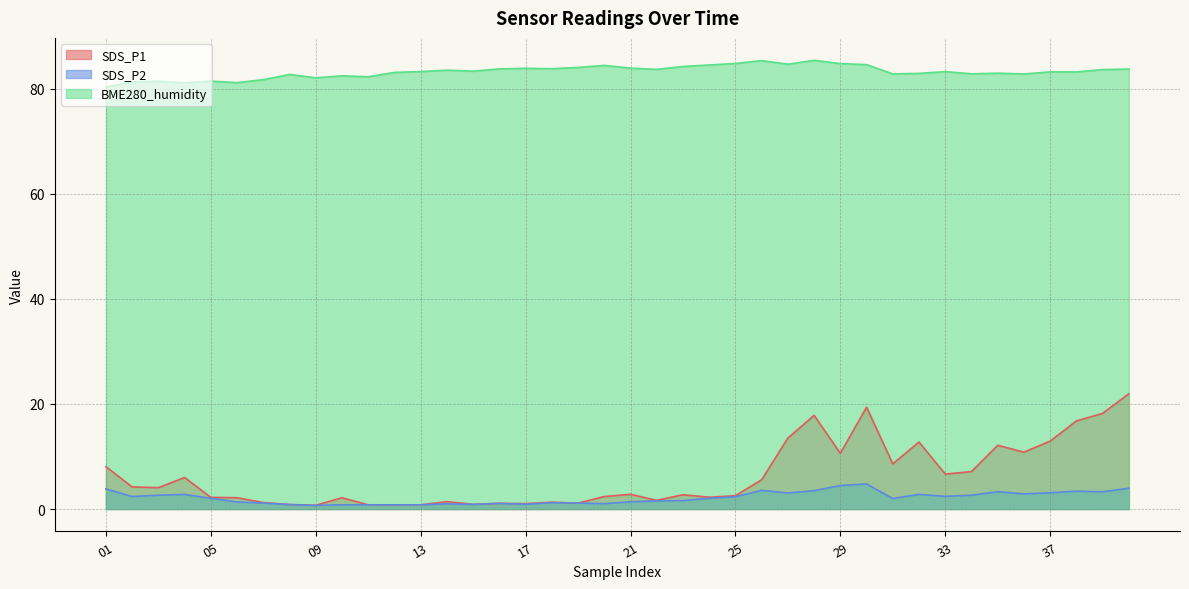

What is the difference between the highest and lowest values at 24?

82.5